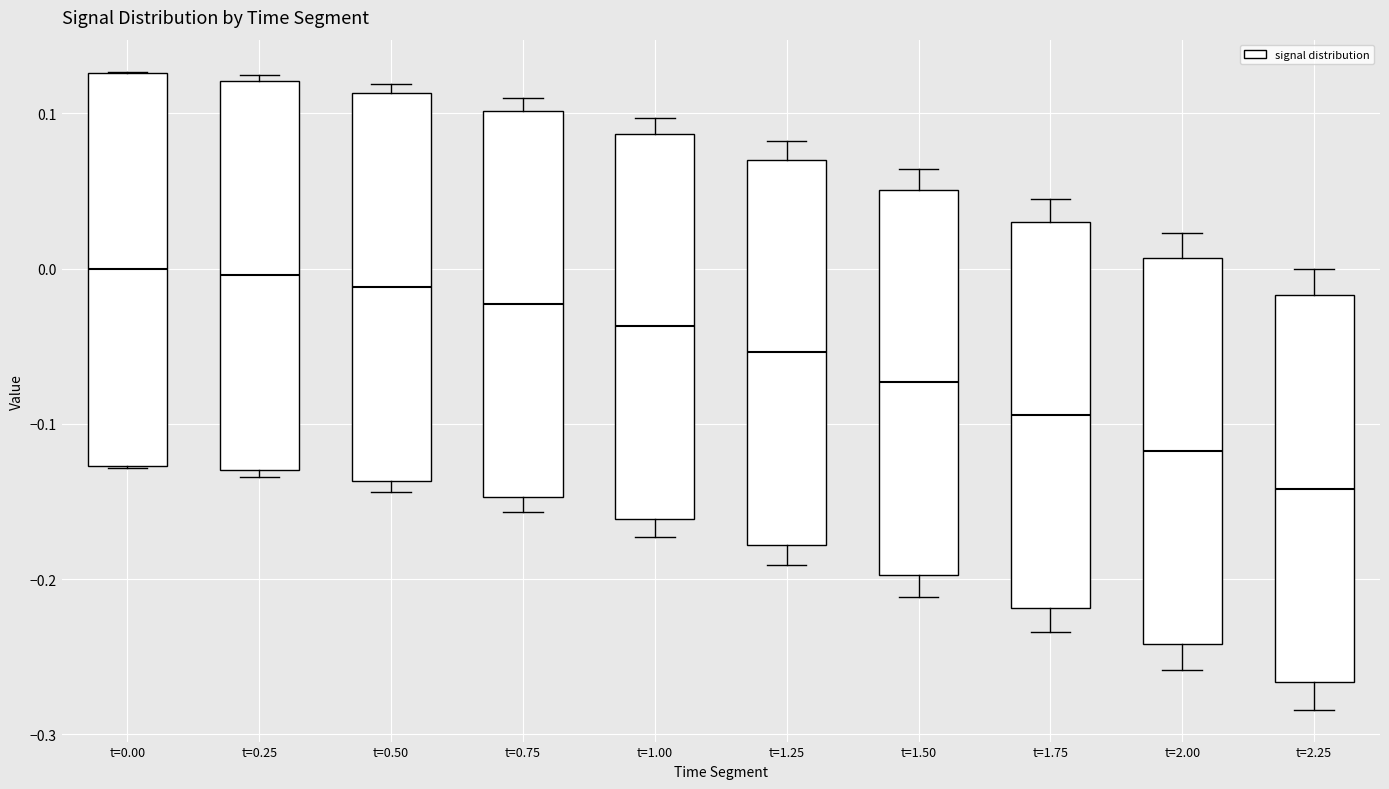

Reading left to right, read every box against the y-axis: the position of its median line, the range the box covers, and the ends of its whiskers. The values are not printed on the chart, so give them approximately, as read against the axis.

t=0.00: median 0.00, box -0.13 to 0.13, whiskers -0.13 to 0.13
t=0.25: median 0.00, box -0.13 to 0.12, whiskers -0.13 (just below the box's lower edge) to 0.12 (just above the box's upper edge)
t=0.50: median -0.01, box -0.14 to 0.11, whiskers -0.14 (just below the box's lower edge) to 0.12
t=0.75: median -0.02, box -0.15 to 0.10, whiskers -0.16 to 0.11
t=1.00: median -0.04, box -0.16 to 0.09, whiskers -0.17 to 0.10
t=1.25: median -0.05, box -0.18 to 0.07, whiskers -0.19 to 0.08
t=1.50: median -0.07, box -0.20 to 0.05, whiskers -0.21 to 0.06
t=1.75: median -0.09, box -0.22 to 0.03, whiskers -0.23 to 0.04
t=2.00: median -0.12, box -0.24 to 0.01, whiskers -0.26 to 0.02
t=2.25: median -0.14, box -0.27 to -0.02, whiskers -0.28 to 0.00